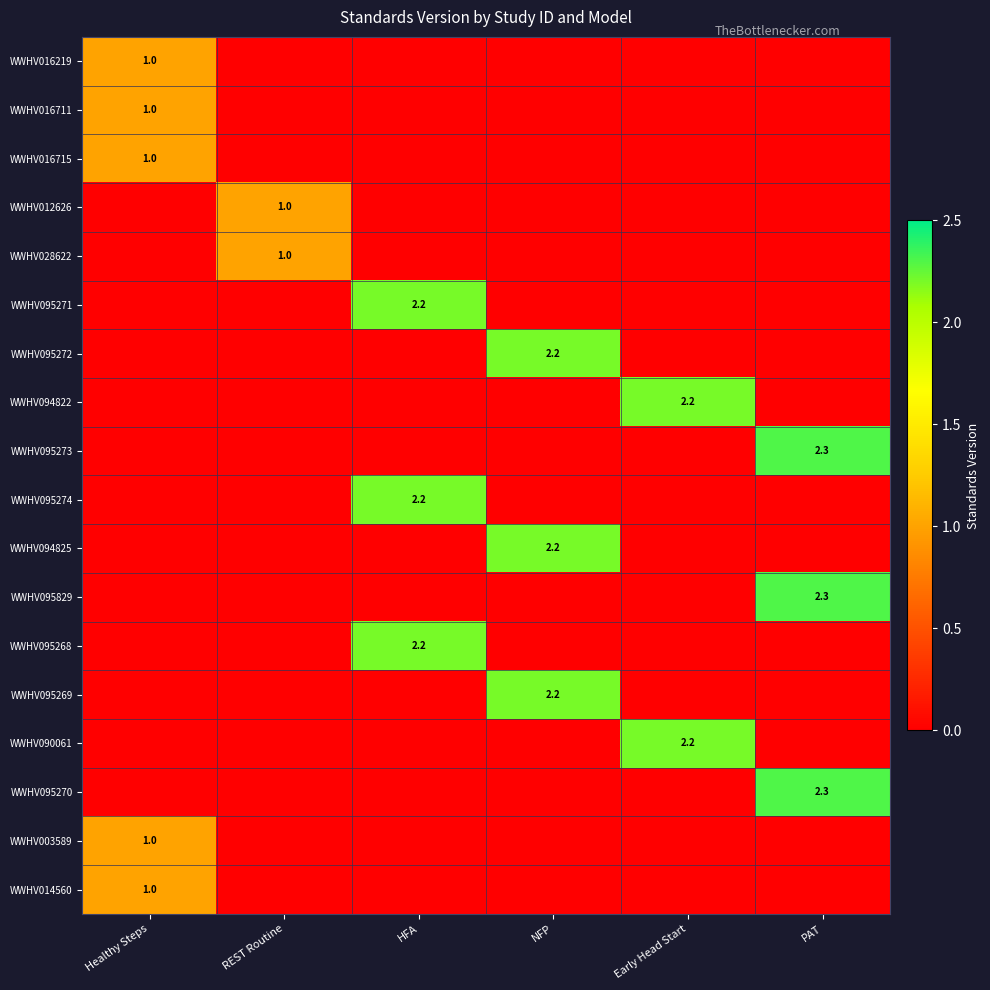

The value of WWHV095271 at HFA is 3.0. True or false?

False